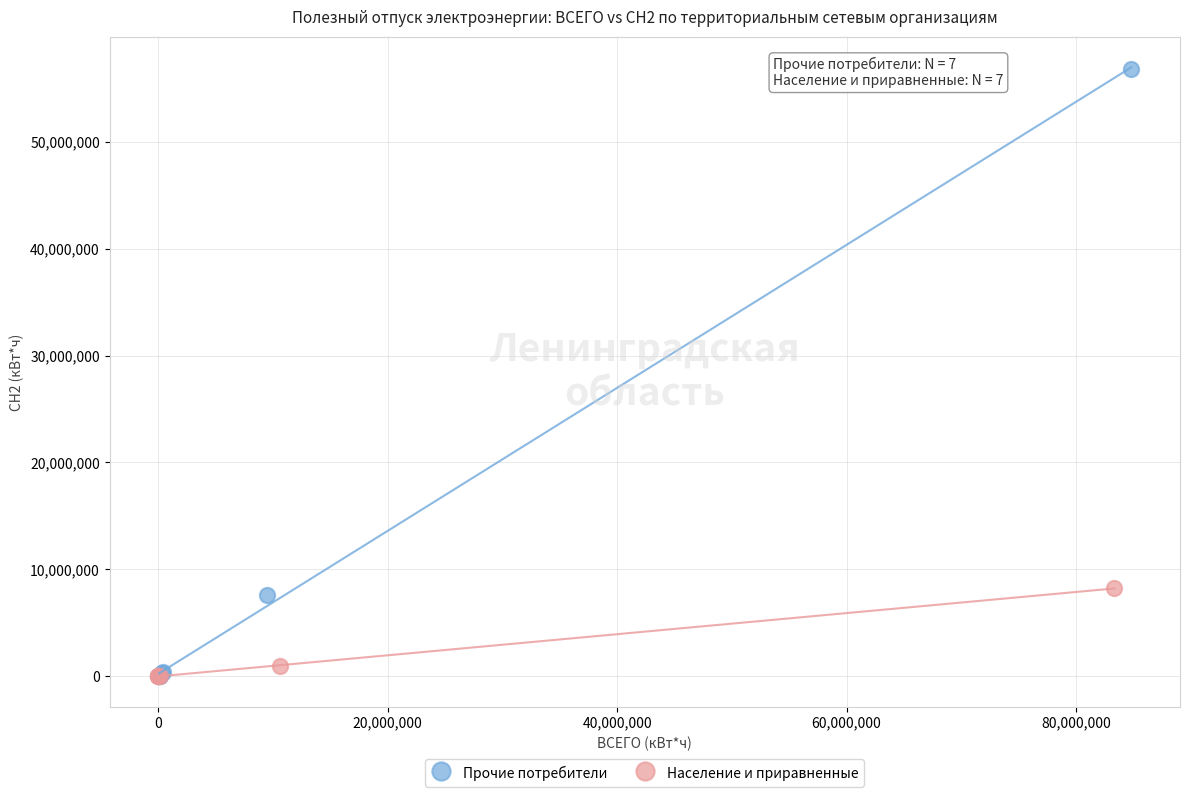

Which series reaches the maximum Y coordinate?

Прочие потребители